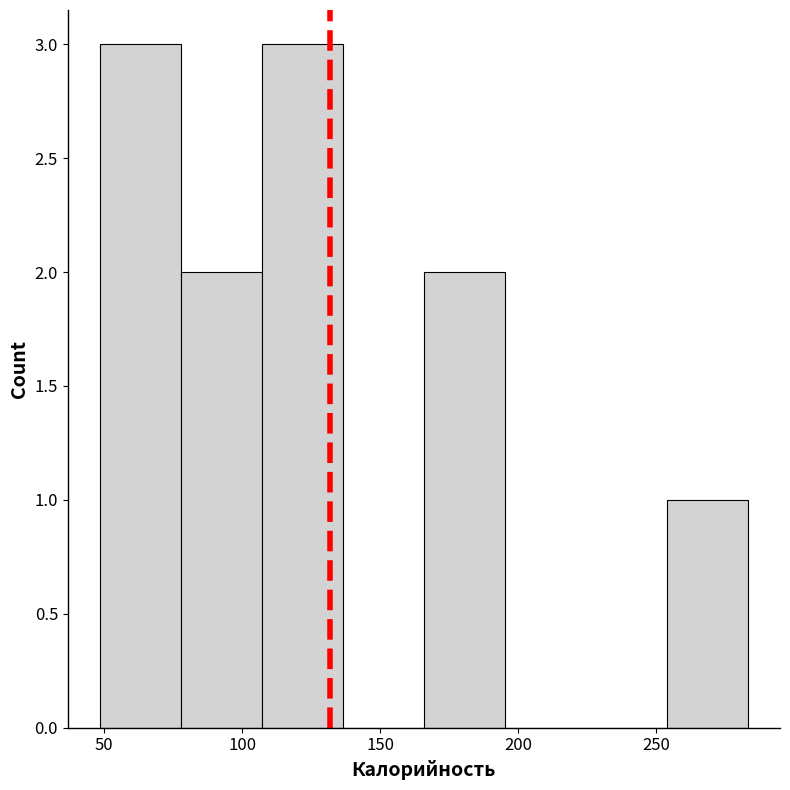

Reading left to right, transcribe this chart: for each bar, give the range it covers on the x-axis and its height. Neither the bar edges nor the heights are printed on the chart, so give them approximately, as read against the axes.

50 to 80: 3
80 to 105: 2
105 to 135: 3
135 to 165: 0
165 to 195: 2
195 to 225: 0
225 to 255: 0
255 to 285: 1